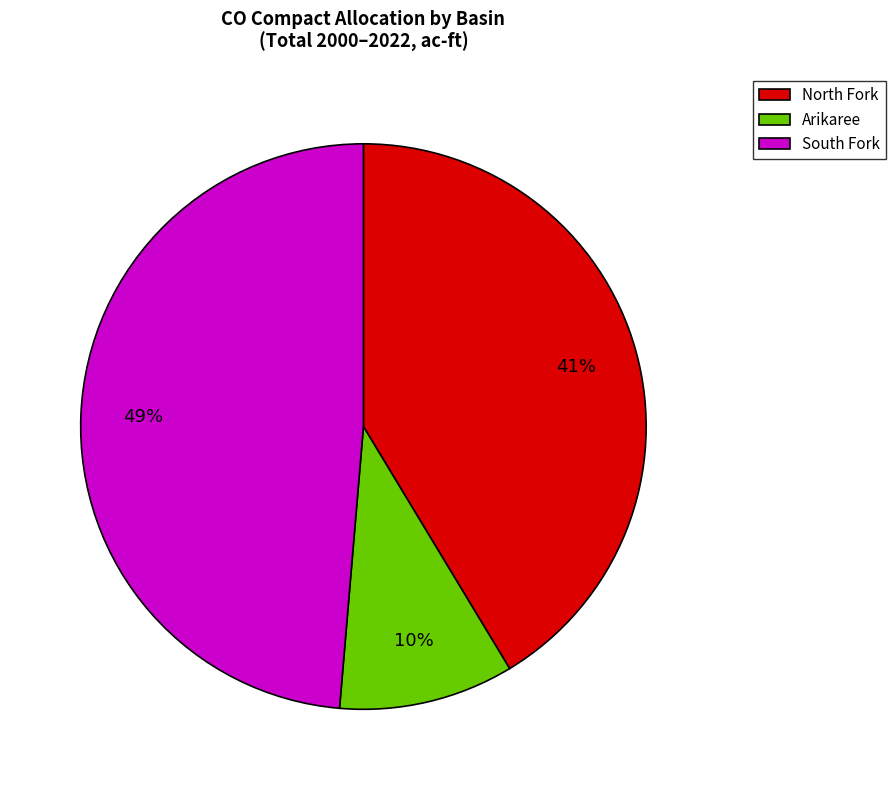

Is Arikaree the majority of the pie?

No